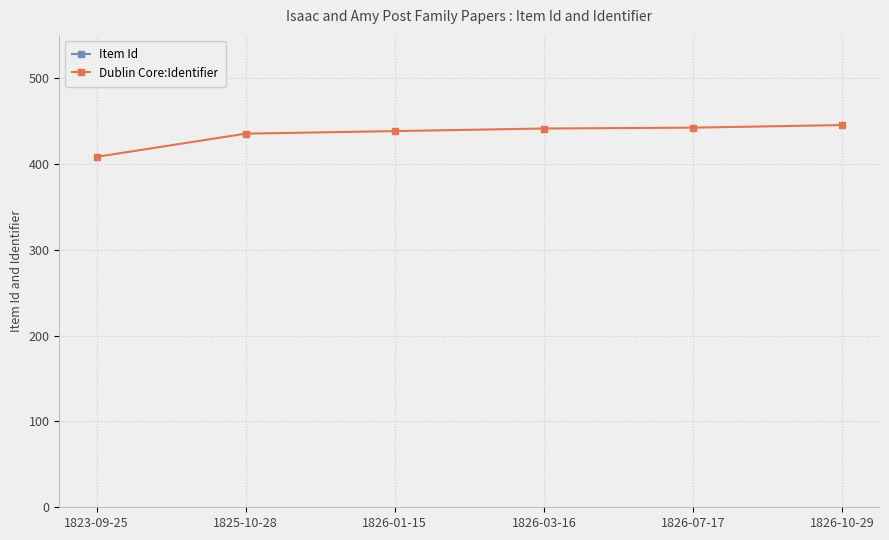

What is the average value of the Dublin Core:Identifier series?

435